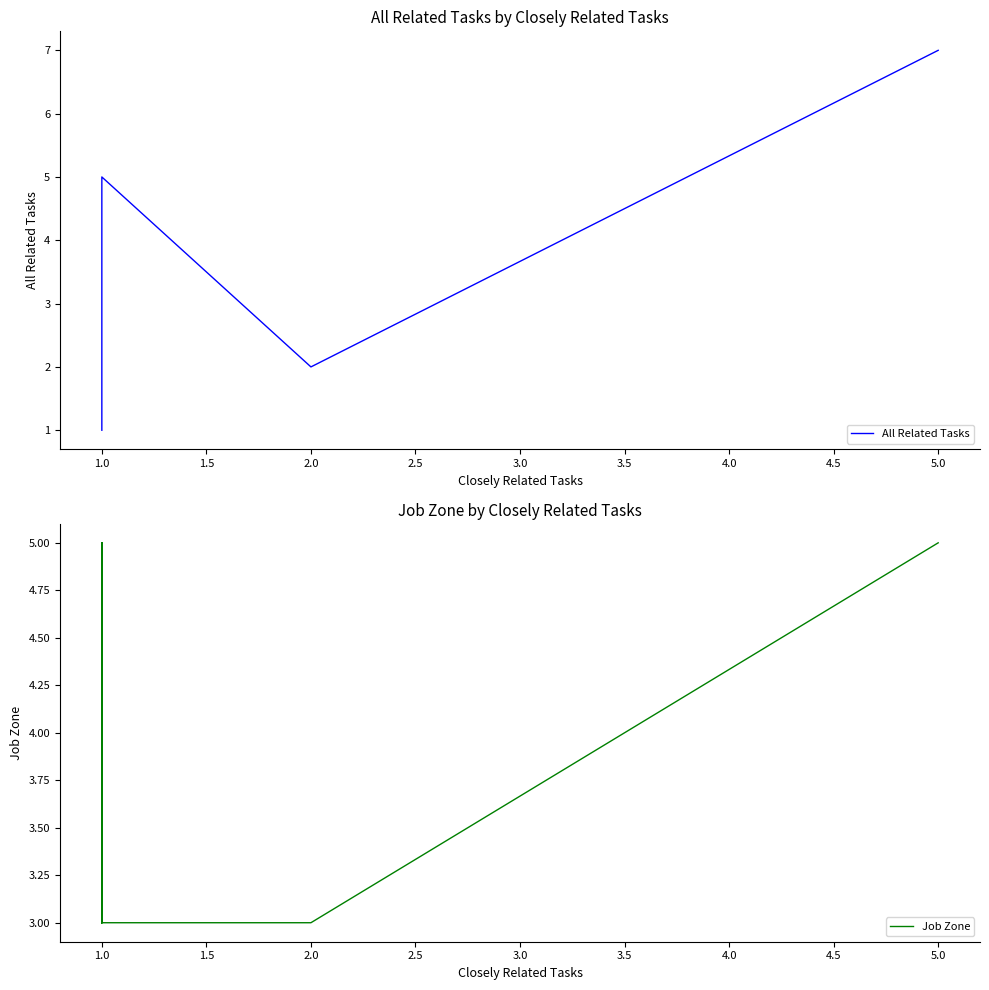

Is the value of Job Zone at 1.0 greater than the value of All Related Tasks at 1.0?

No